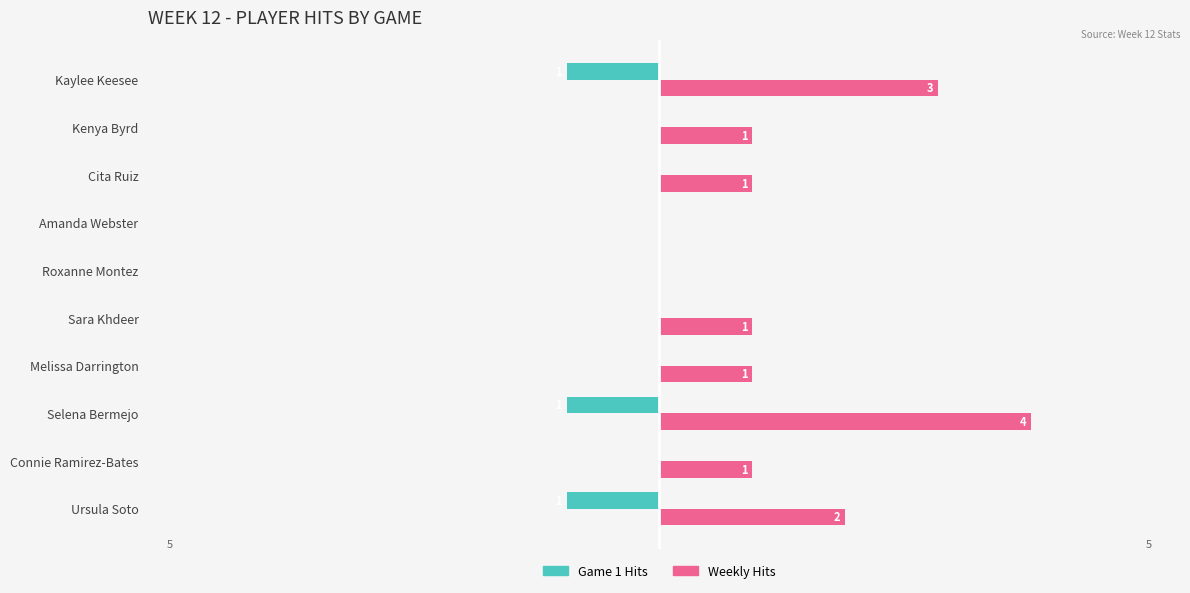

Which category has the highest value across all series?

Selena Bermejo